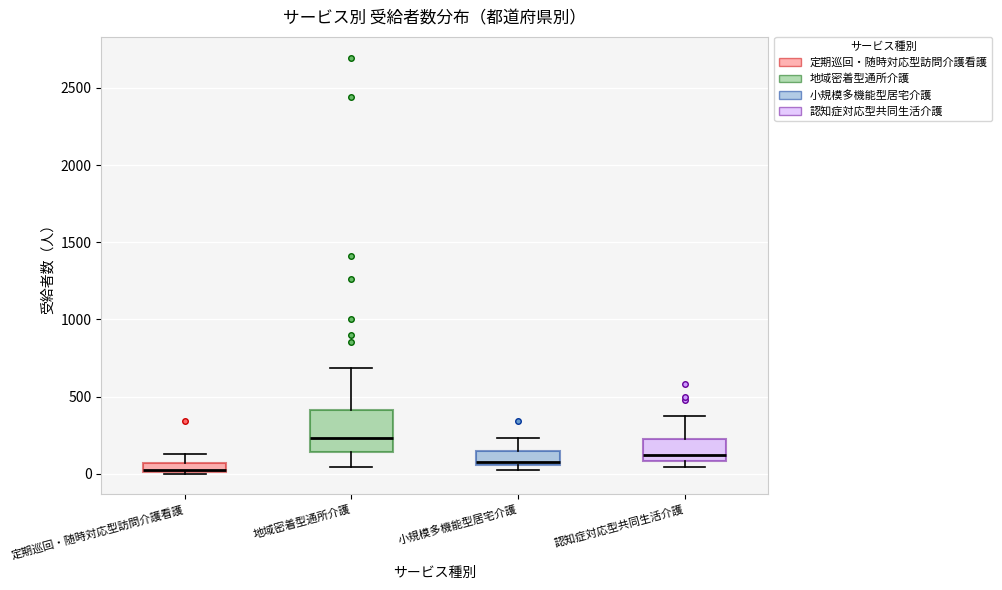

Where does the upper whisker of the box for 小規模多機能型居宅介護 end on the y-axis? The values are not printed on the chart, so give them approximately, as read against the axis.

250